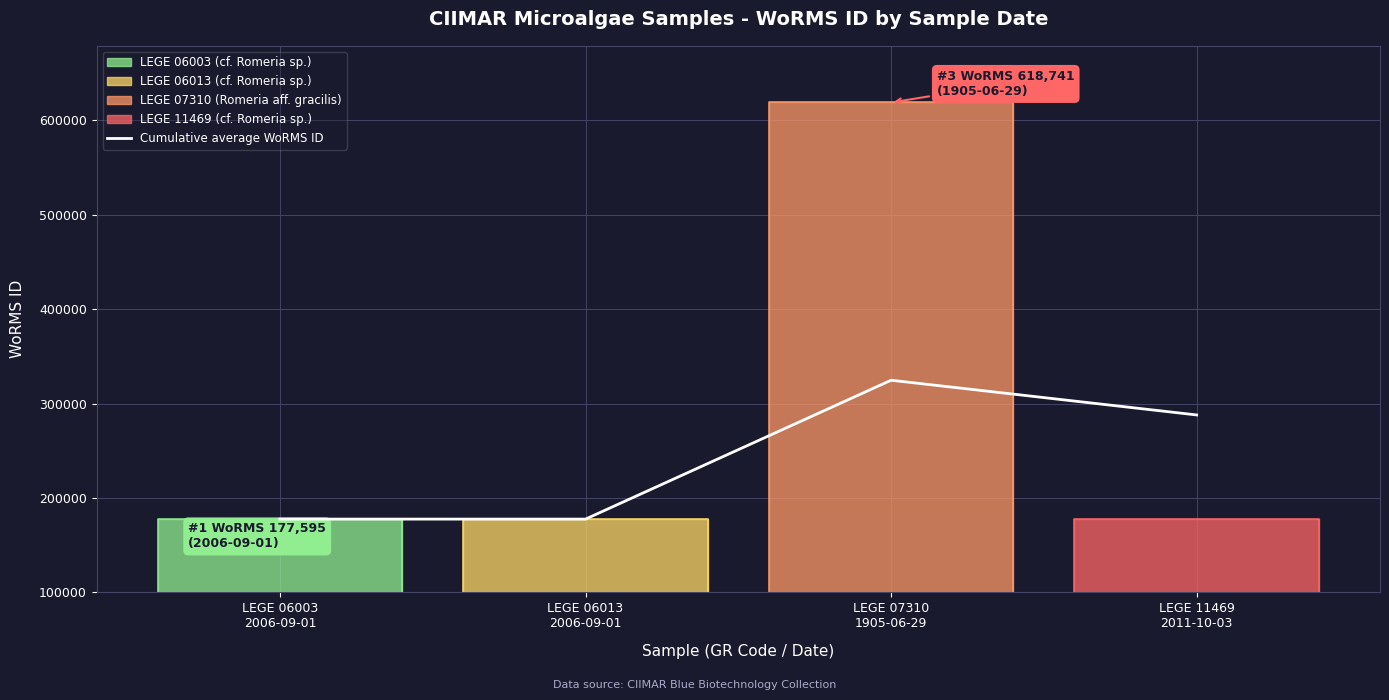

Reading left to right, extract all data points from this chart.

LEGE 06003
2006-09-01=177595.0	LEGE 06013
2006-09-01=177595.0	LEGE 07310
1905-06-29=324643.7	LEGE 11469
2011-10-03=287881.5